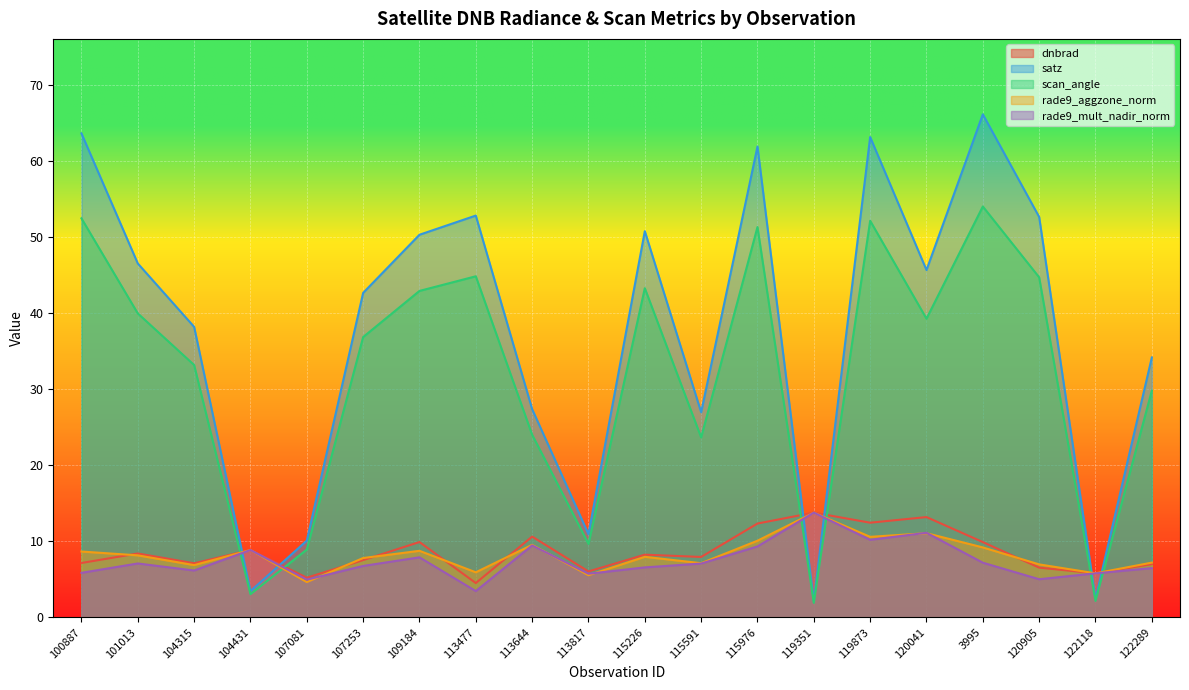

What is the approximate value of rade9_aggzone_norm at 107081?

4.6